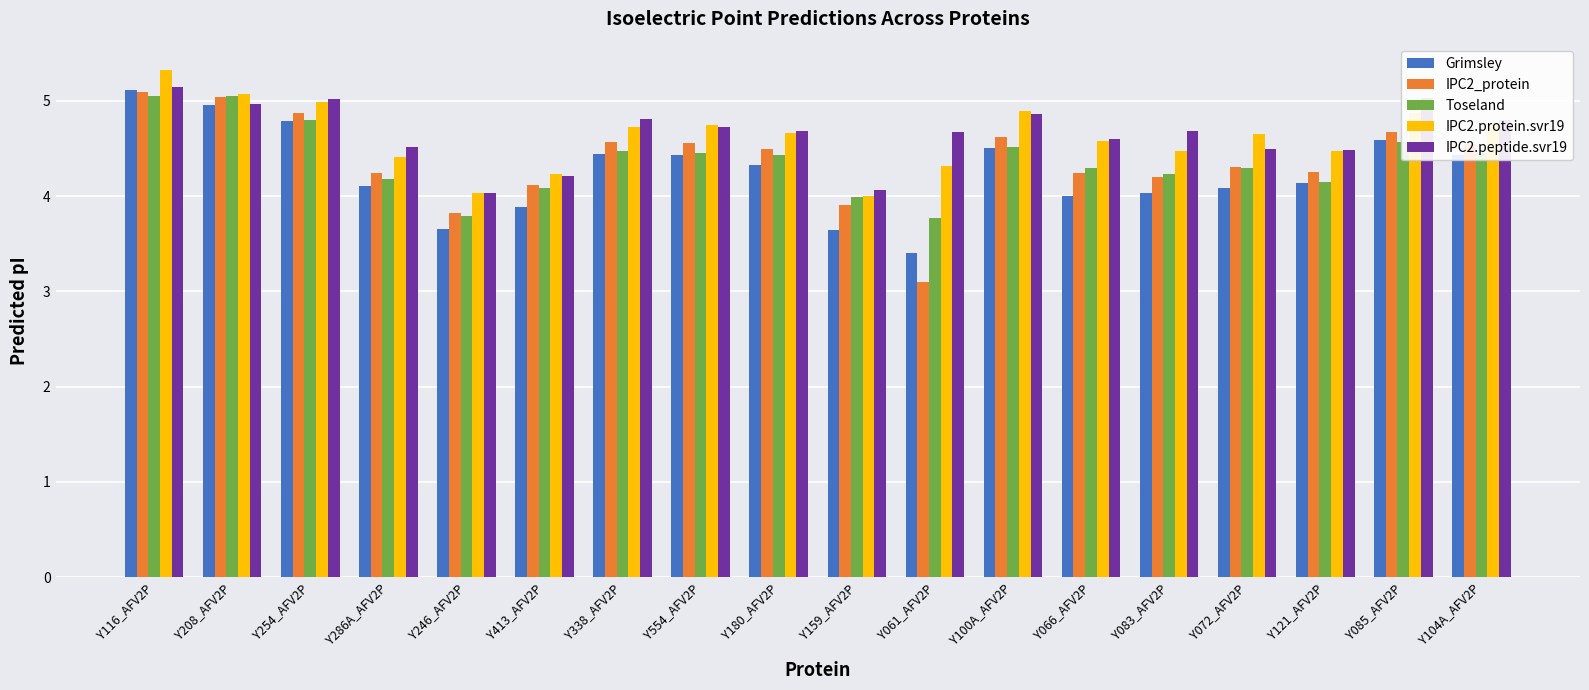

Which series has the largest range (max minus min)?

IPC2_protein